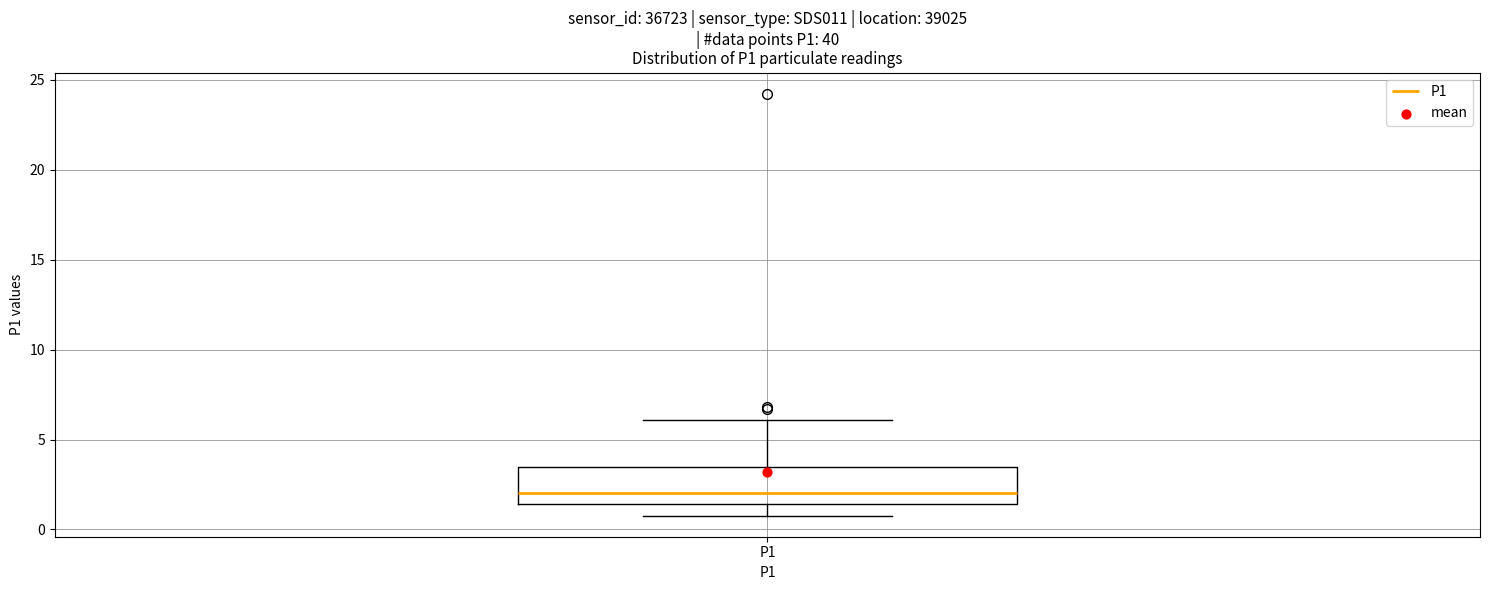

Transcribe this box plot: give where the median line is, the range the box spans, and where the two whiskers end, as read against the y-axis. The values are not printed on the chart, so give them approximately, as read against the axis.

median 2.0, box 1.5 to 3.5, whiskers 1.0 to 6.0